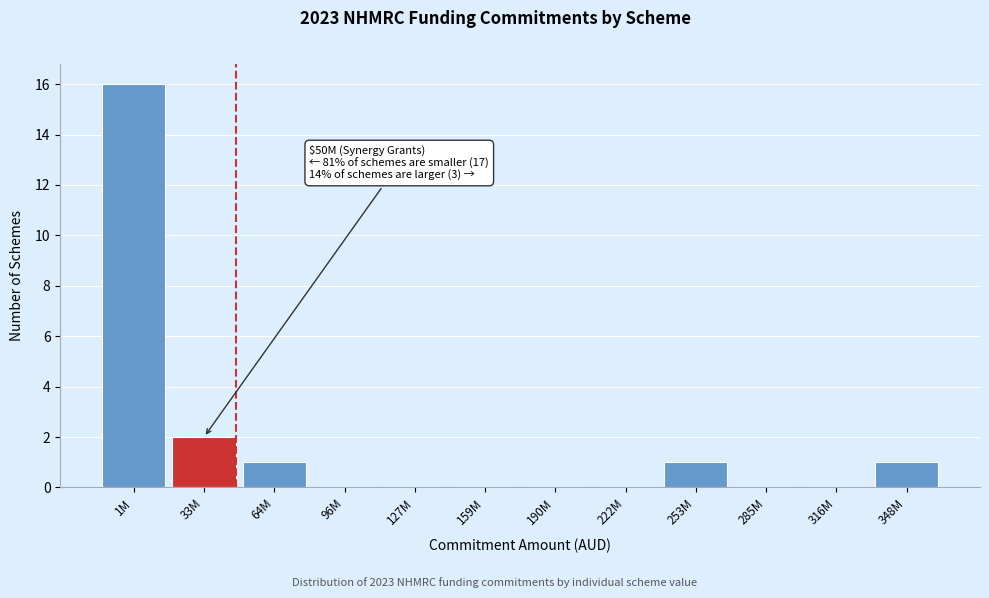

Reading left to right, what are all the values shown in this chart?

1M=16	33M=2	64M=1	96M=0	127M=0	159M=0	190M=0	222M=0	253M=1	285M=0	316M=0	348M=1